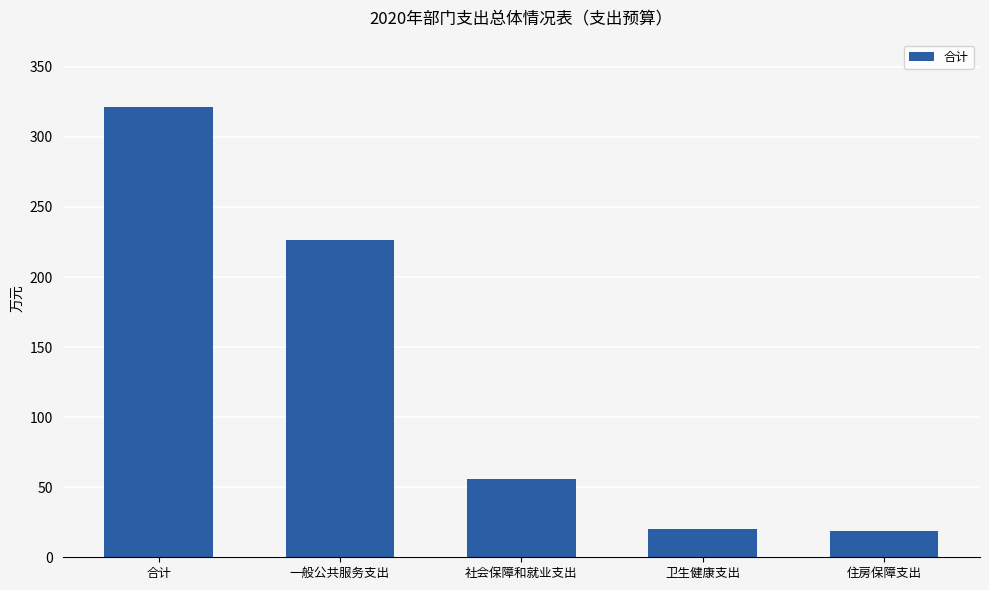

The value at 住房保障支出 is 19.1. True or false?

True